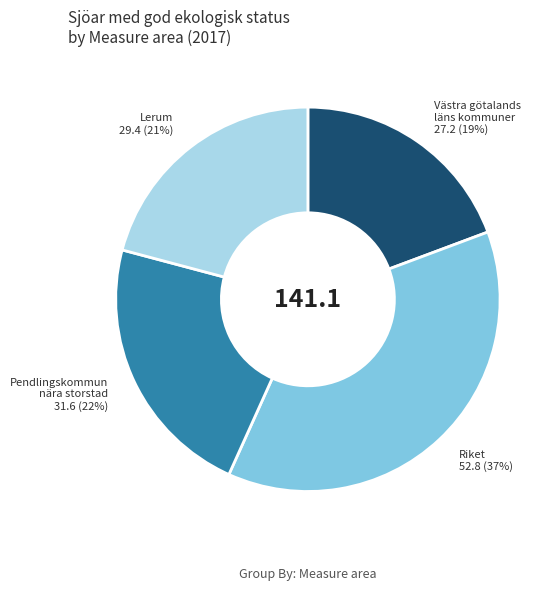

How many segments does this pie chart have?

4